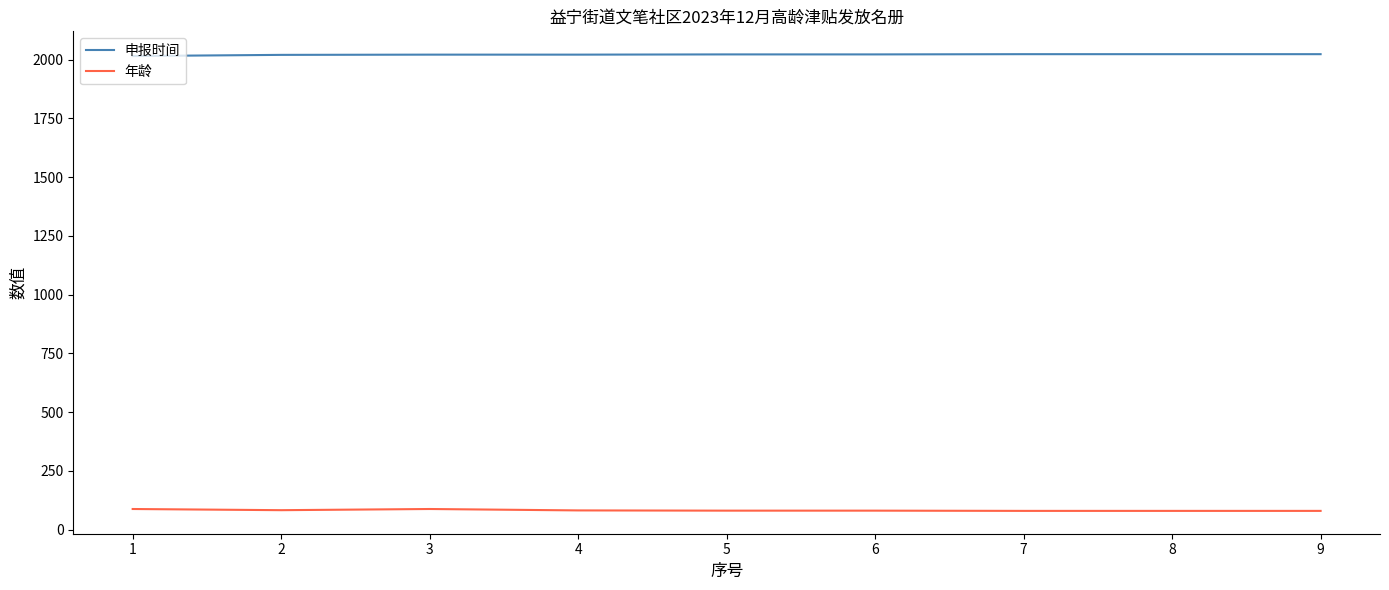

Is it true that 年龄 equals 80 at 7?

True